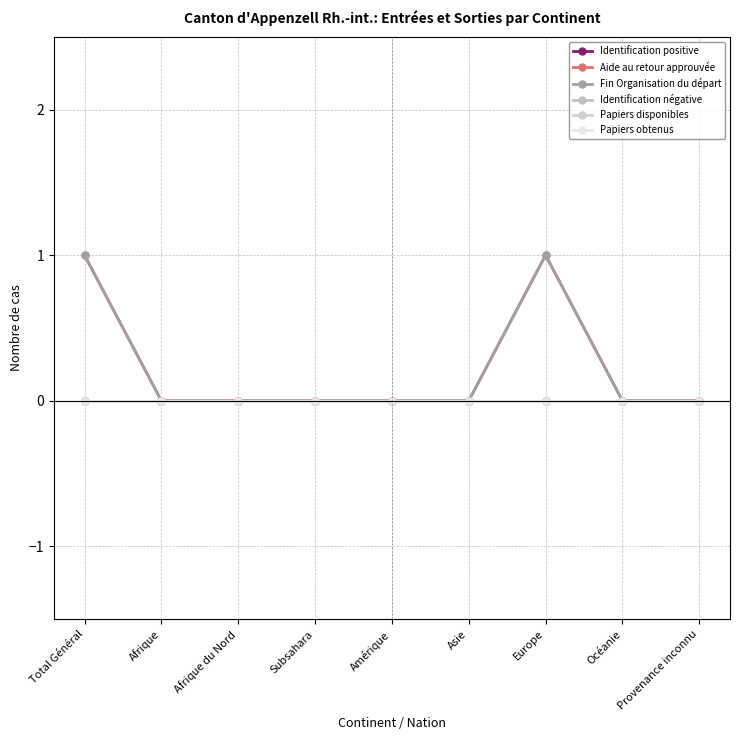

Between Afrique and Europe, which series saw the biggest shift?

Aide au retour approuvée